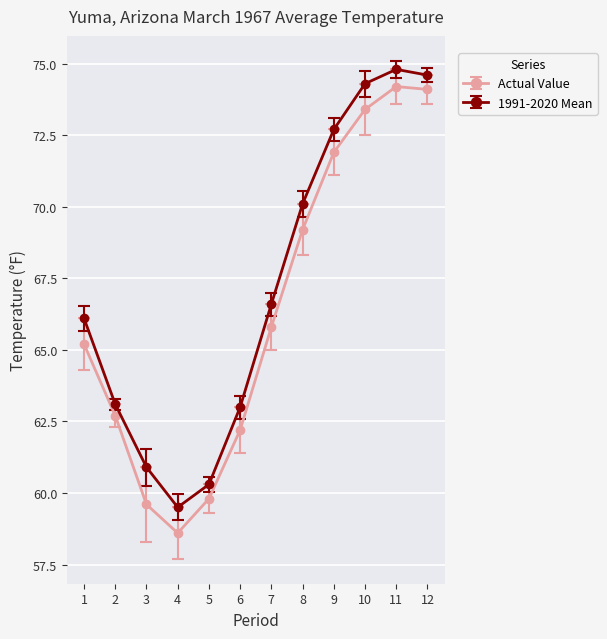

What is the spread (max minus min) of values at 9?

0.8